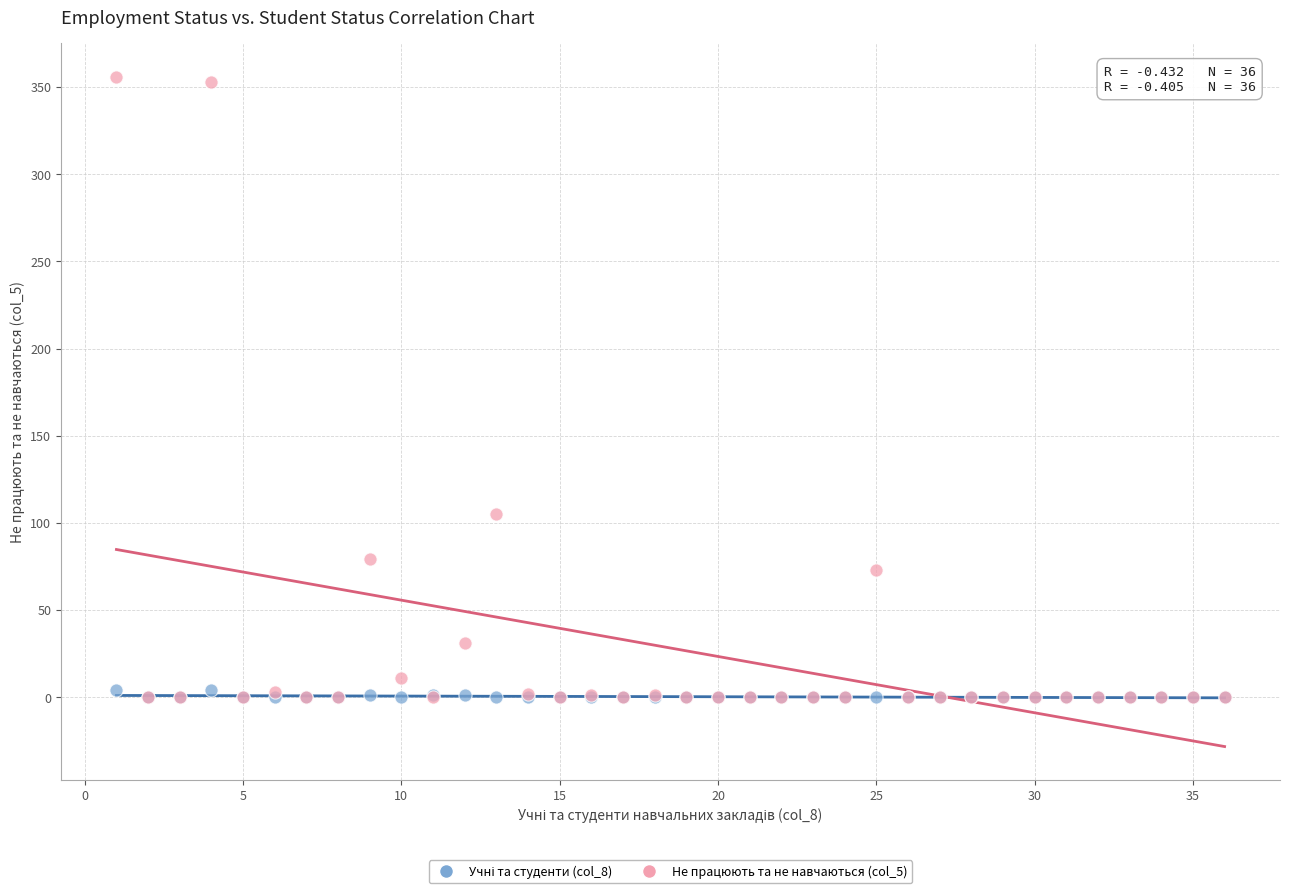

Across all series, what Y value is closest to 178?

105